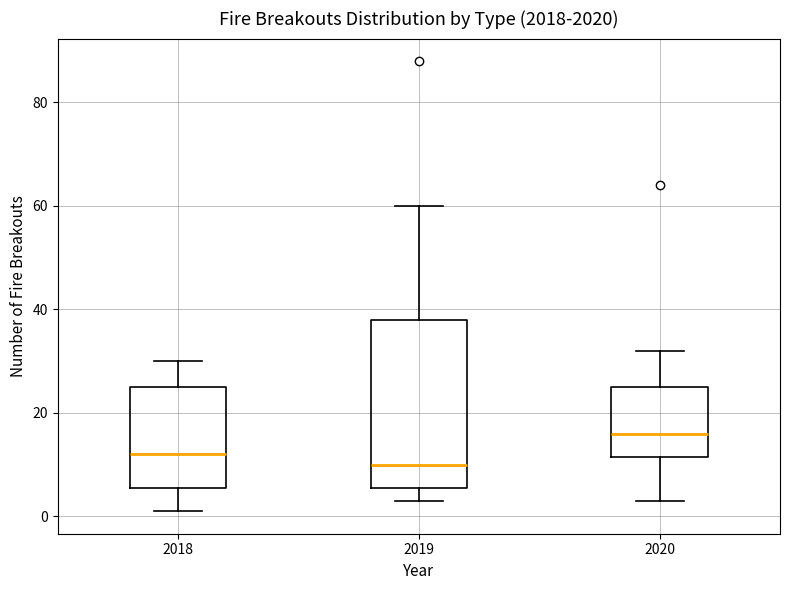

Reading left to right, transcribe this box plot: for each box, give where its median line is, the range the box spans, and where its two whiskers end, as read against the y-axis. The values are not printed on the chart, so give them approximately, as read against the axis.

2018: median 12, box 6 to 26, whiskers 2 to 30
2019: median 10, box 6 to 38, whiskers 4 to 60
2020: median 16, box 12 to 26, whiskers 4 to 32